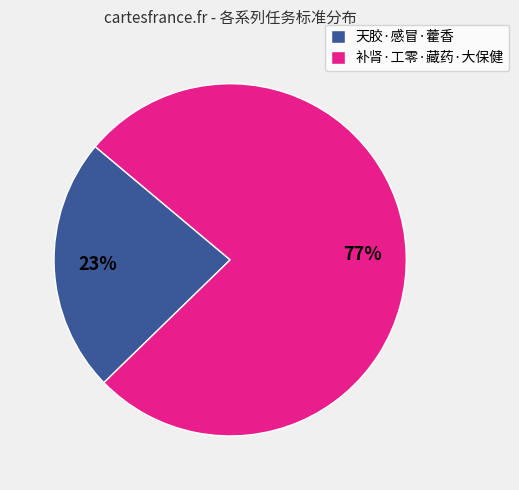

Is it true that 补肾·工零·藏药·大保健 is 88% of the pie?

False